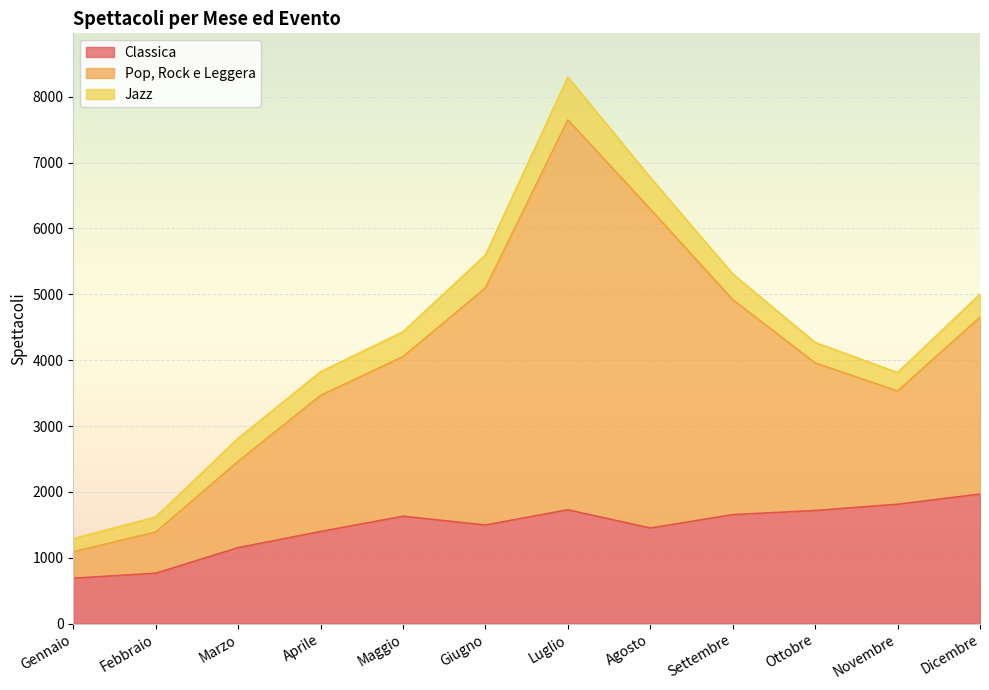

True or false: Pop, Rock e Leggera and Classica cross at least once.

False